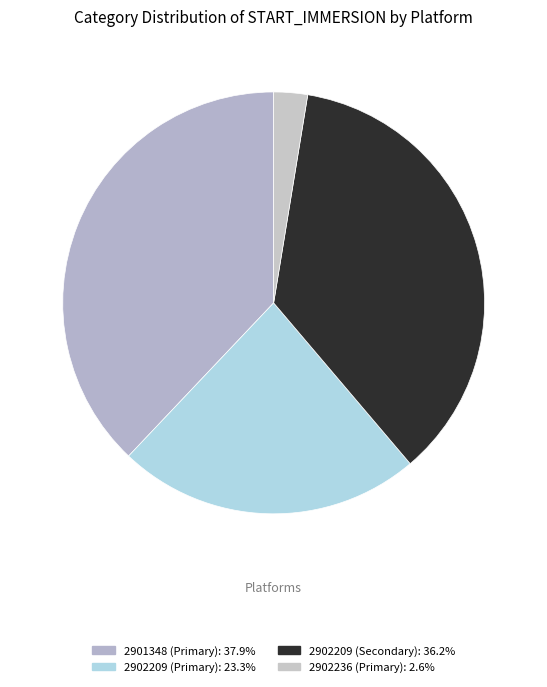

Which category has the smallest portion of the pie?

2902236 (Primary)